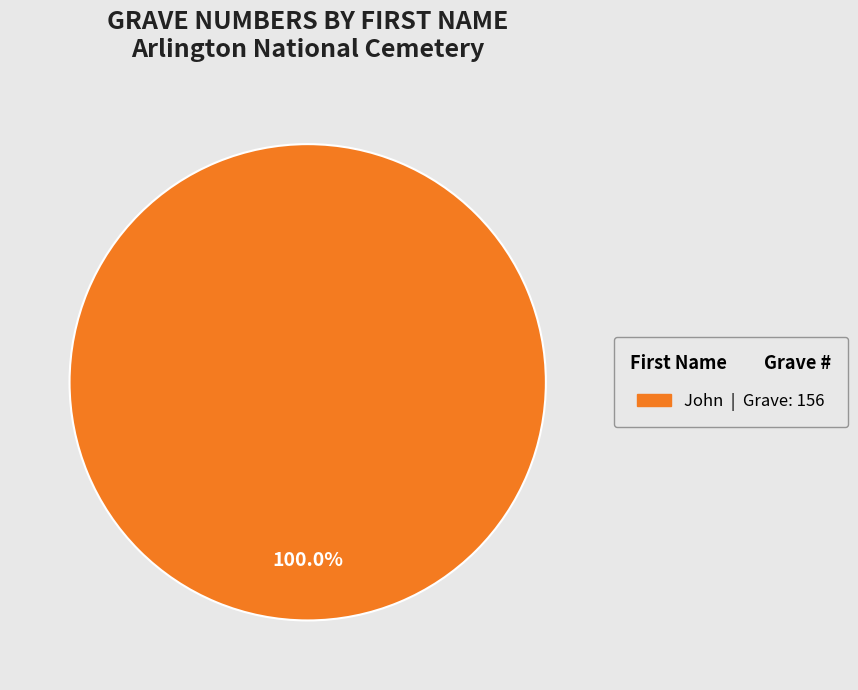

Does any single category account for the majority?

Yes